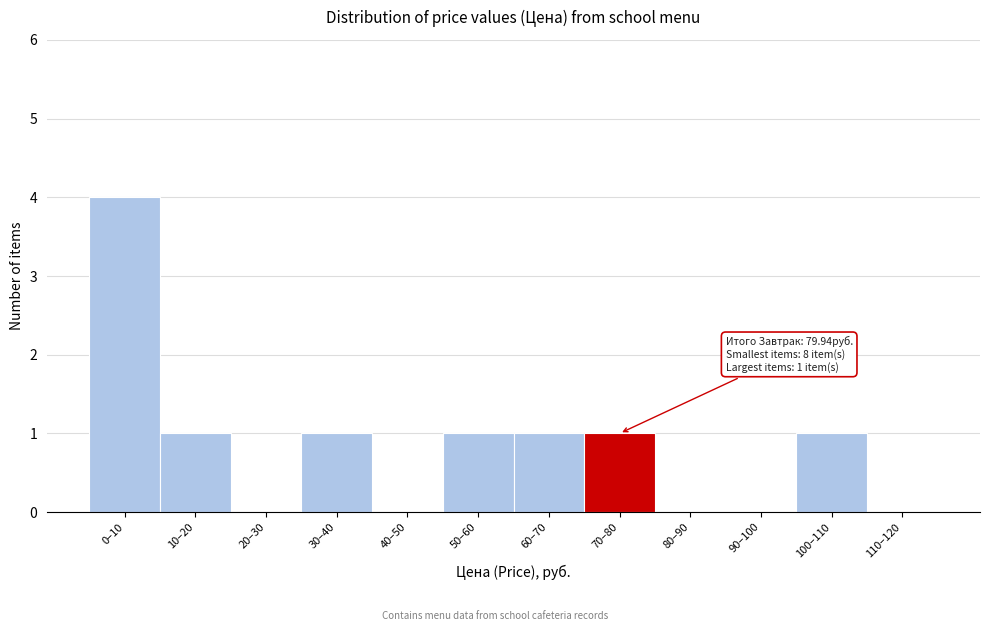

Reading left to right, list all the values displayed in this chart.

0–10=4	10–20=1	20–30=0	30–40=1	40–50=0	50–60=1	60–70=1	70–80=1	80–90=0	90–100=0	100–110=1	110–120=0